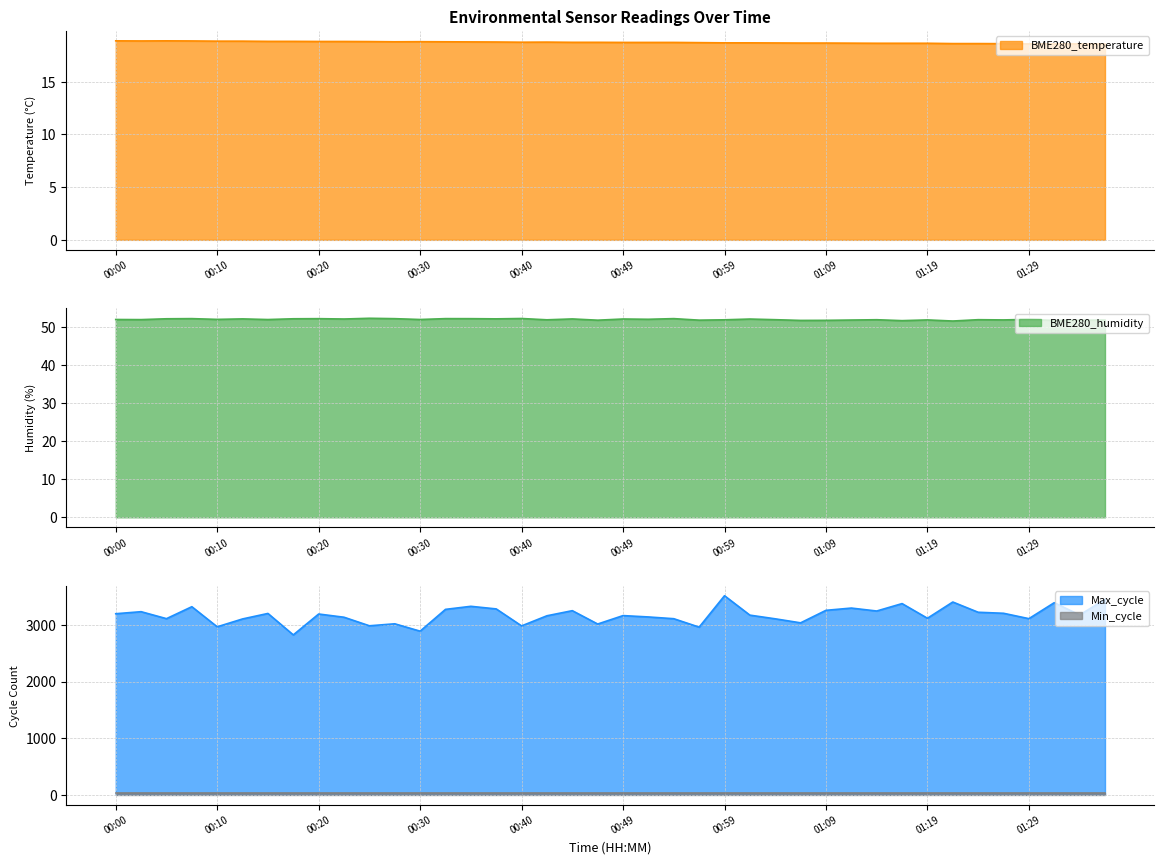

Is it true that Max_cycle equals 693.8 at 00:17?

False